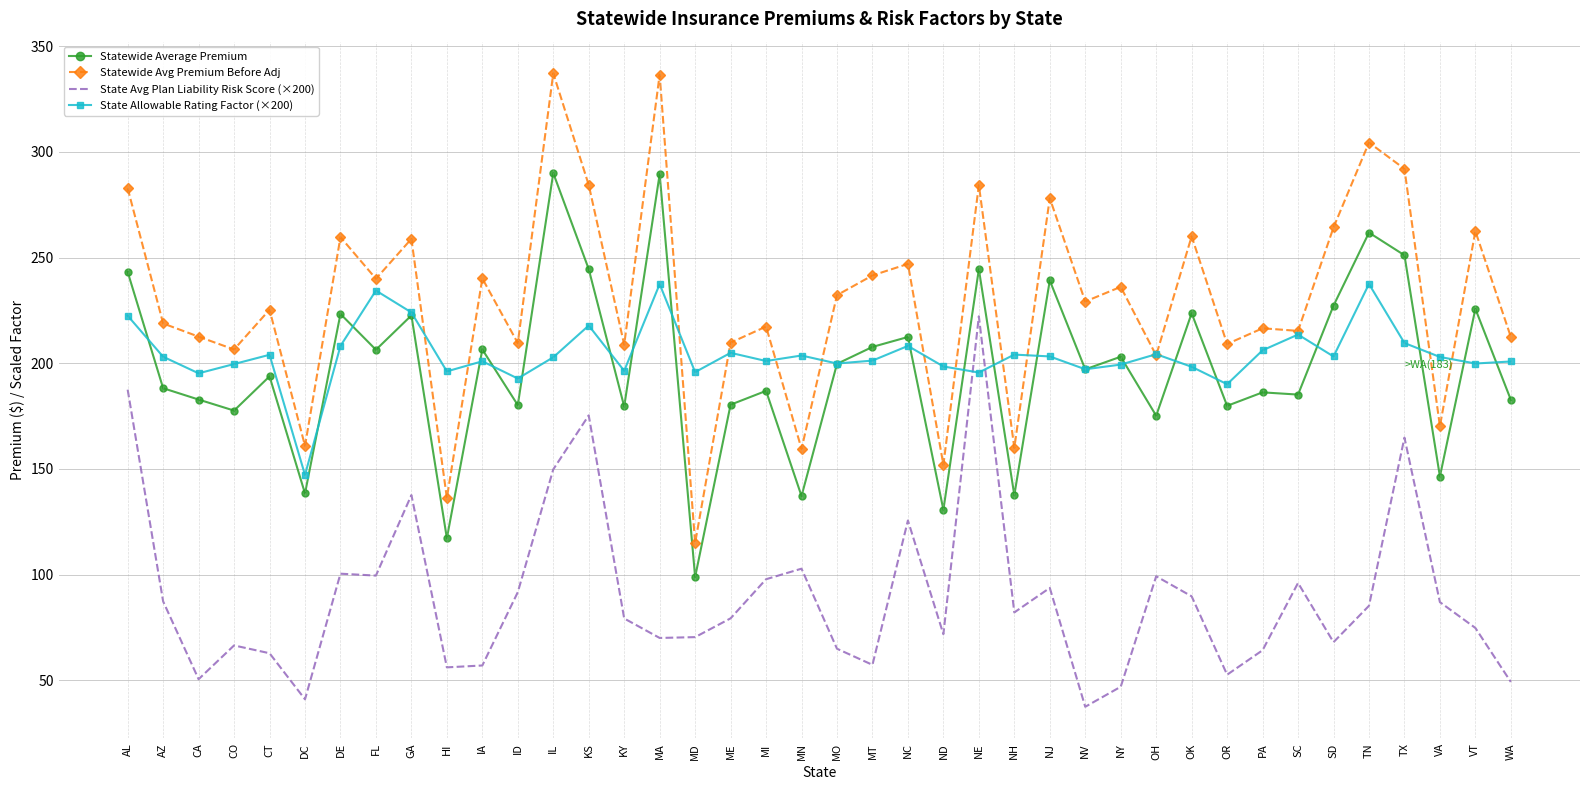

Is the value of State Allowable Rating Factor (×200) at MT greater than the value of State Avg Plan Liability Risk Score (×200) at NV?

Yes